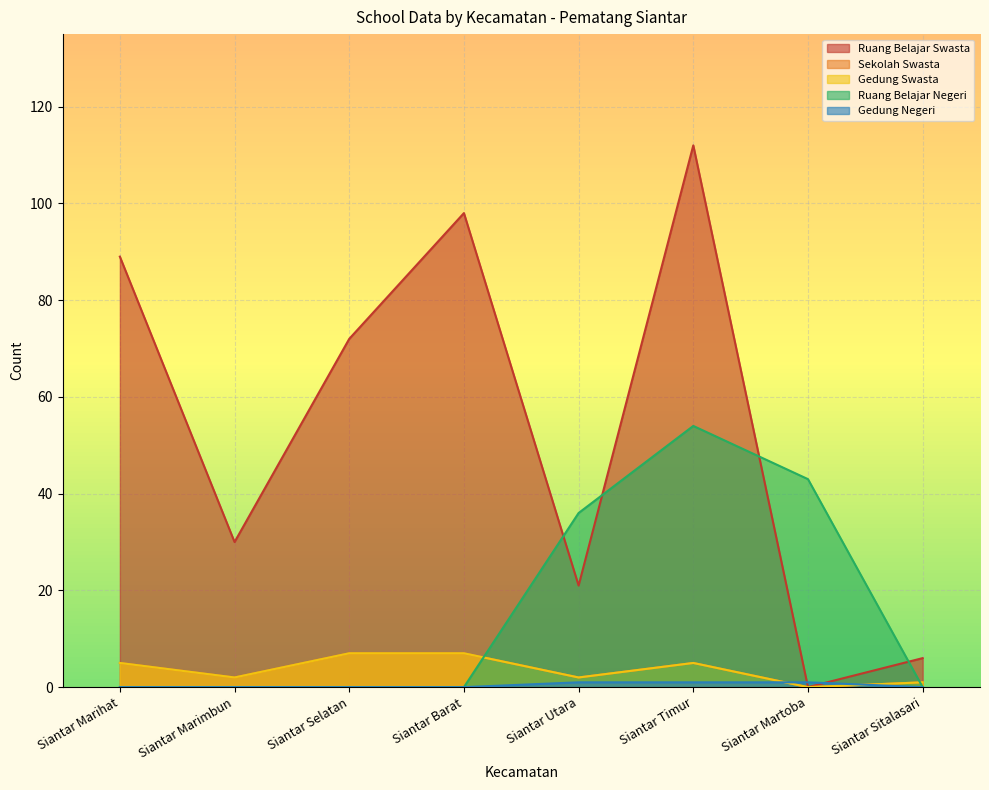

How many times do Sekolah Swasta and Gedung Negeri cross each other?

2